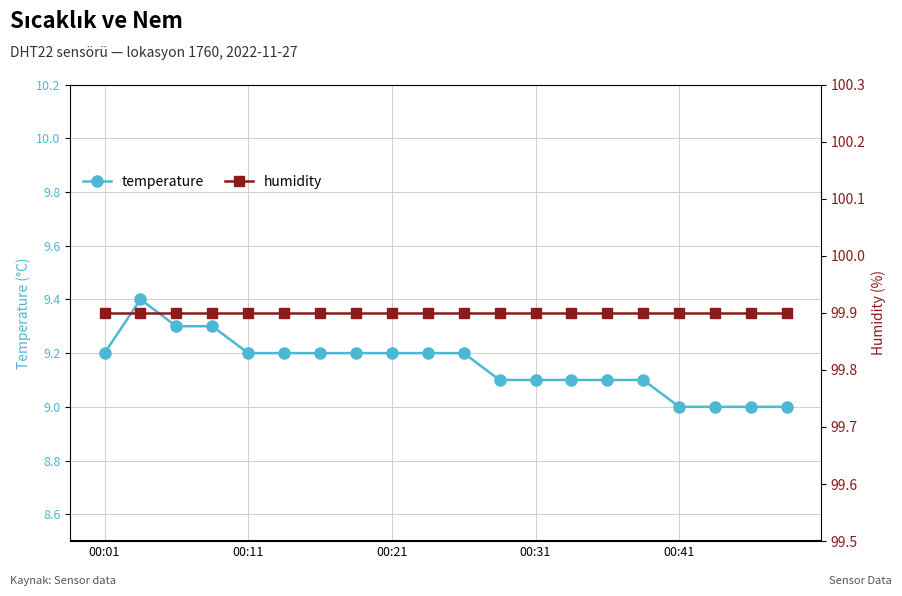

What are all the series names shown in the legend?

temperature, humidity